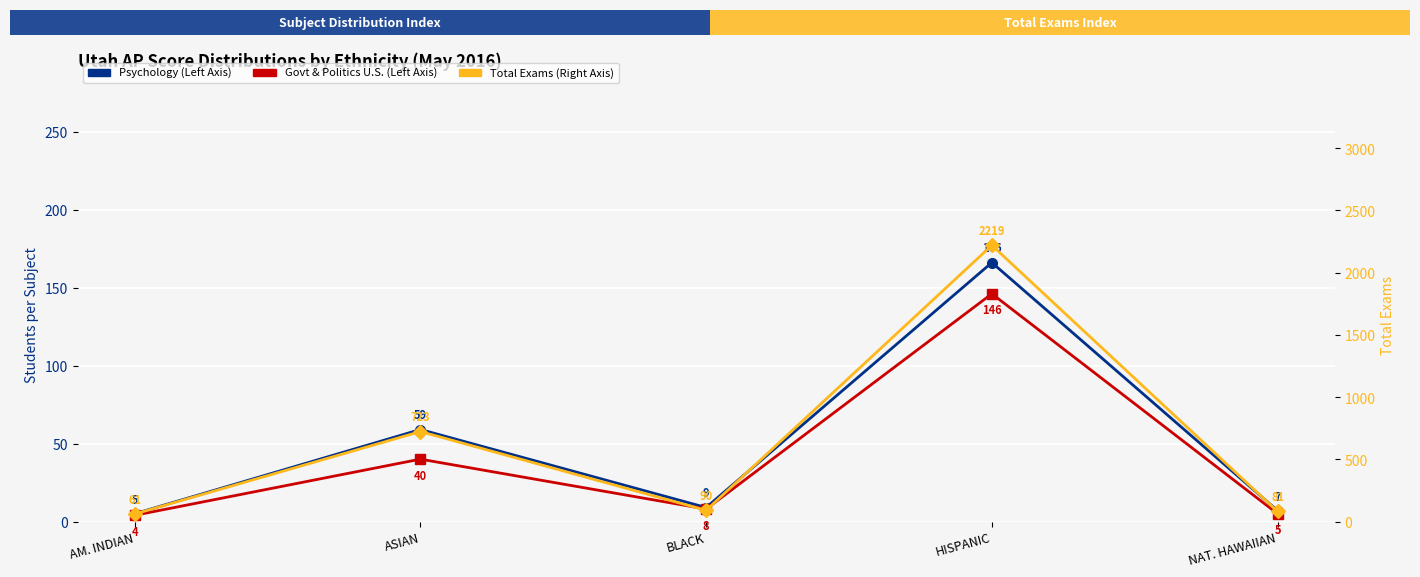

At how many categories does at least one series exceed 398?

2